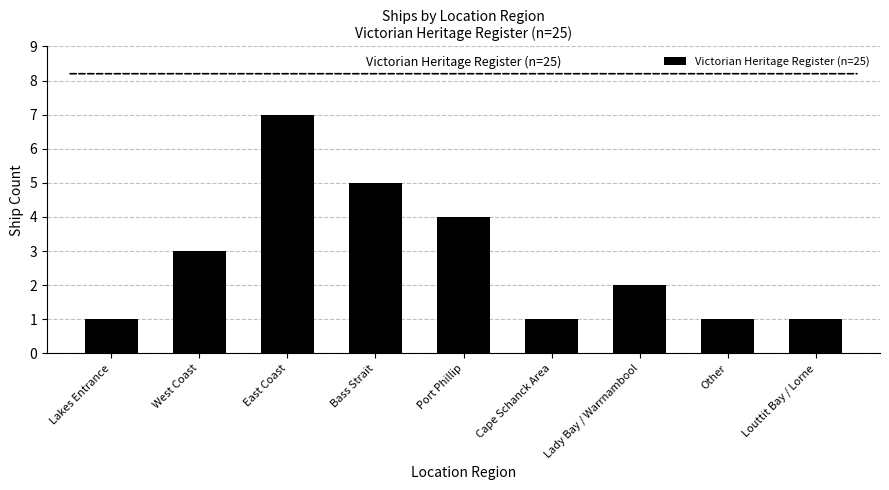

What is the difference between the maximum and minimum values?

6